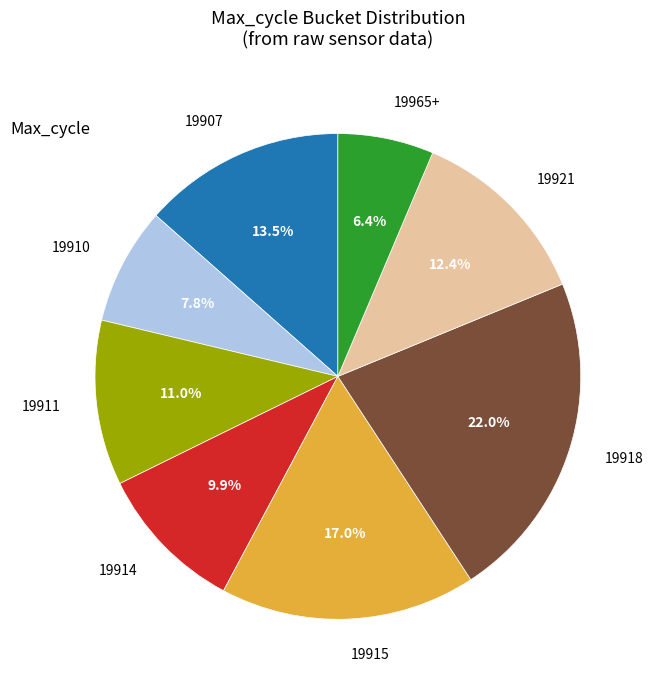

Rank the categories by value from lowest to highest.

19965+, 19910, 19914, 19911, 19921, 19907, 19915, 19918